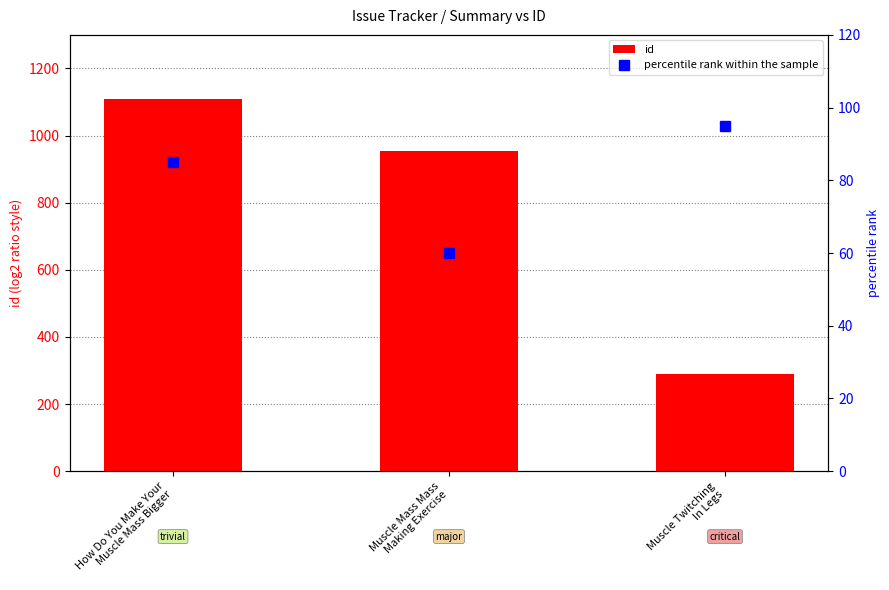

Is it true that percentile rank within the sample equals 60 at Muscle Mass Mass
Making Exercise?

True